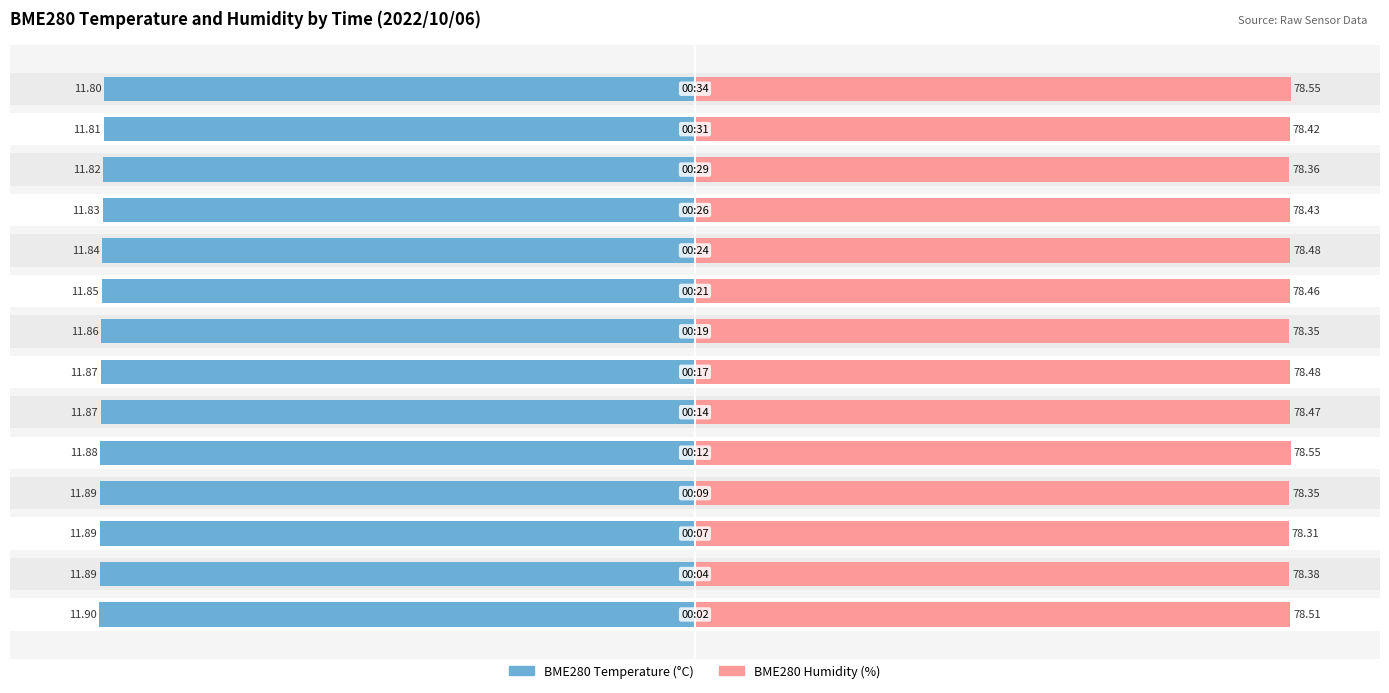

How many groups of bars are there?

14